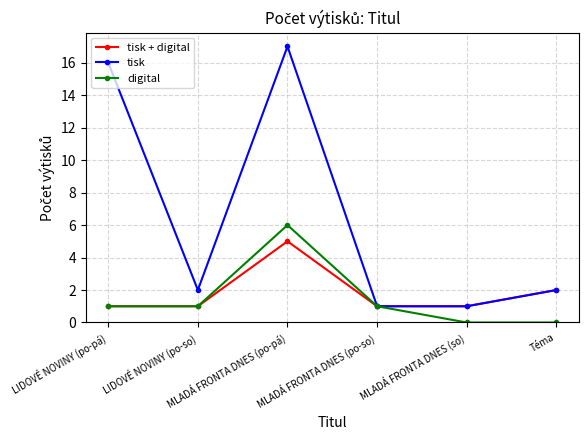

Is it true that tisk + digital equals 0 at MLADÁ FRONTA DNES (so)?

False